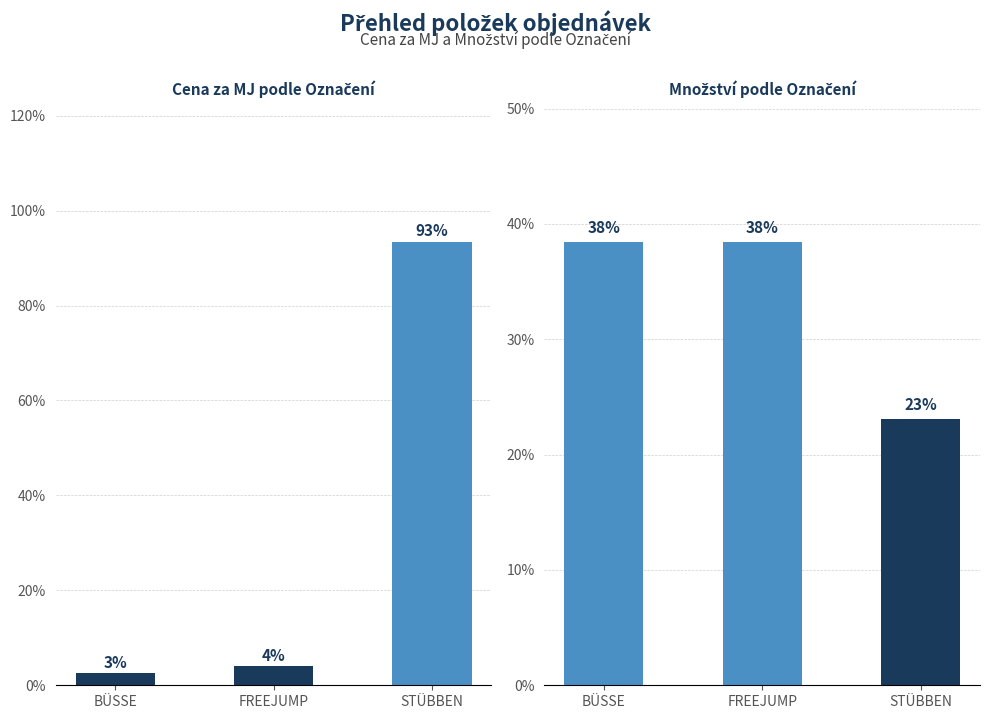

What is the difference between the Cena za MJ values at STÜBBEN and BÜSSE?

90.9